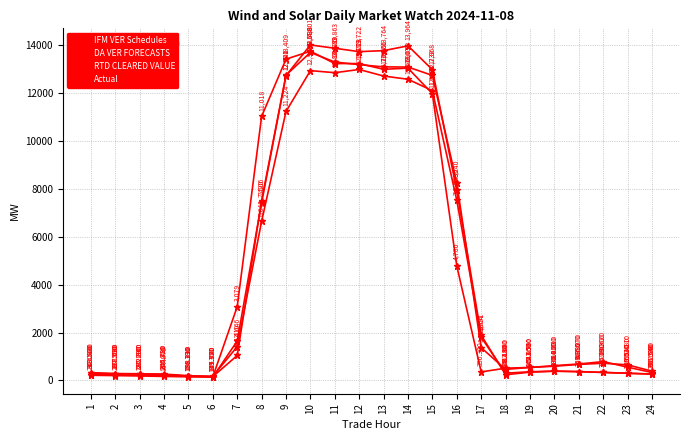

Which category has the lowest value in the RTD CLEARED VALUE series?

6